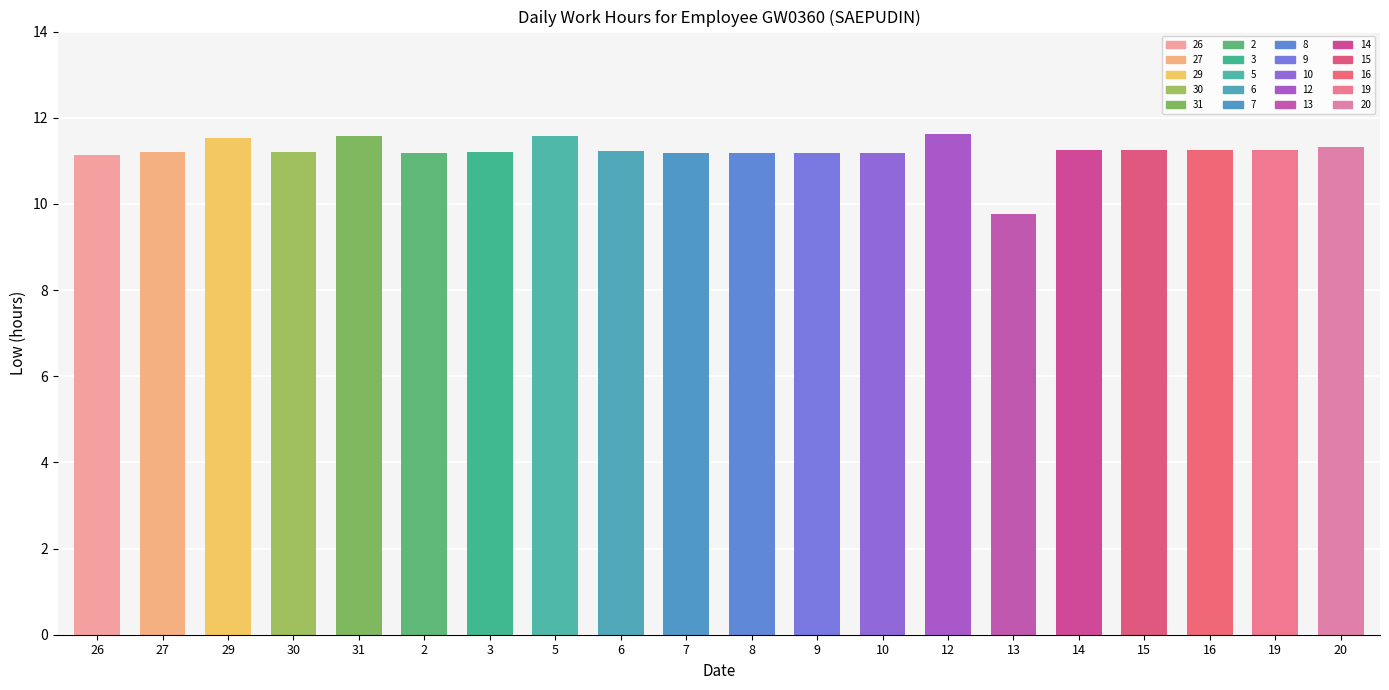

Between 29 and 2, which is larger?

29